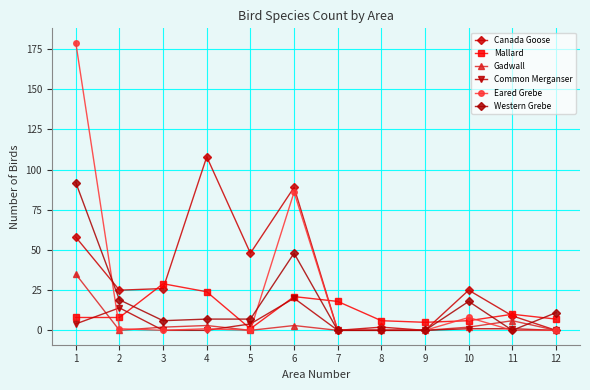

Reading left to right, transcribe all the data shown in this chart.

Canada Goose: 1=58	2=25	3=26	4=108	5=48	6=89	7=0	8=2	9=0	10=25	11=9	12=0
Mallard: 1=8	2=8	3=29	4=24	5=1	6=21	7=18	8=6	9=5	10=6	11=10	12=7
Gadwall: 1=35	2=0	3=2	4=3	5=0	6=3	7=0	8=0	9=0	10=2	11=6	12=0
Common Merganser: 1=4	2=14	3=0	4=0	5=4	6=20	7=0	8=0	9=0	10=1	11=1	12=0
Eared Grebe: 1=179	2=1	3=0	4=1	5=0	6=86	7=0	8=0	9=0	10=8	11=0	12=0
Western Grebe: 1=92	2=19	3=6	4=7	5=7	6=48	7=0	8=0	9=0	10=18	11=0	12=11